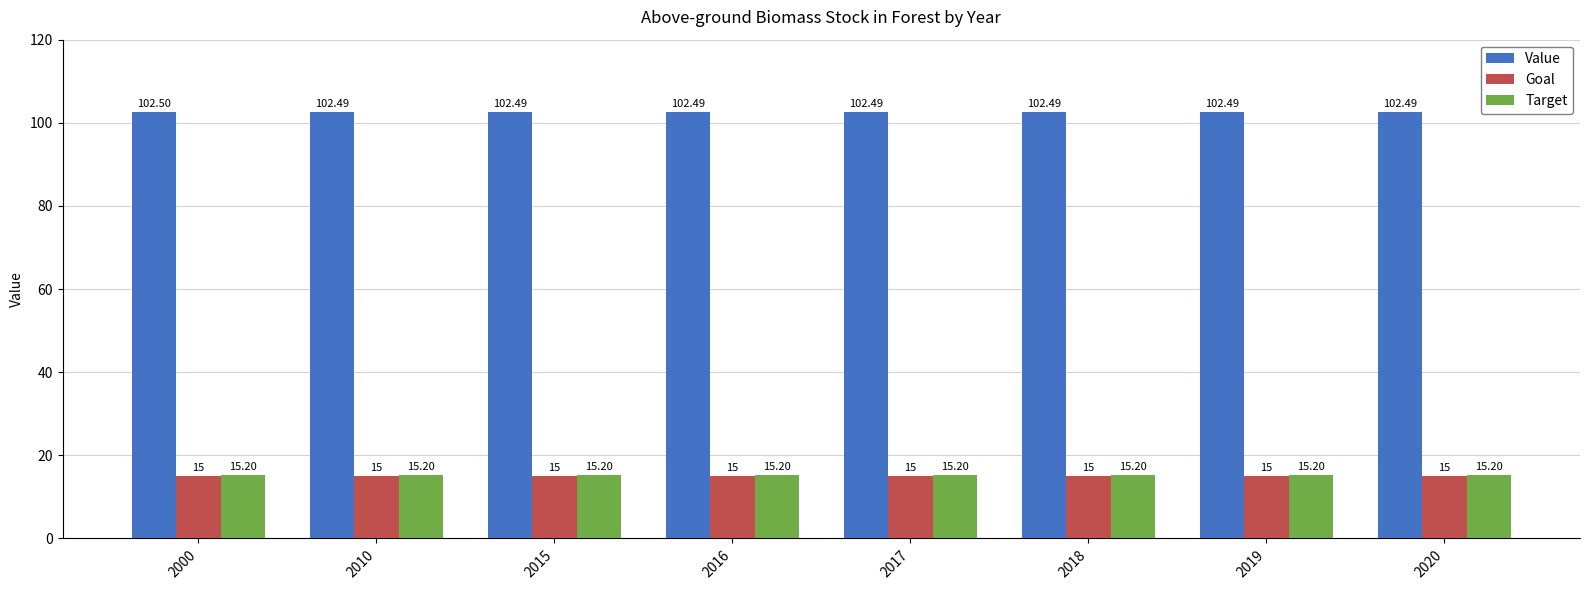

Rank the series by their maximum value, from lowest to highest.

Goal, Target, Value